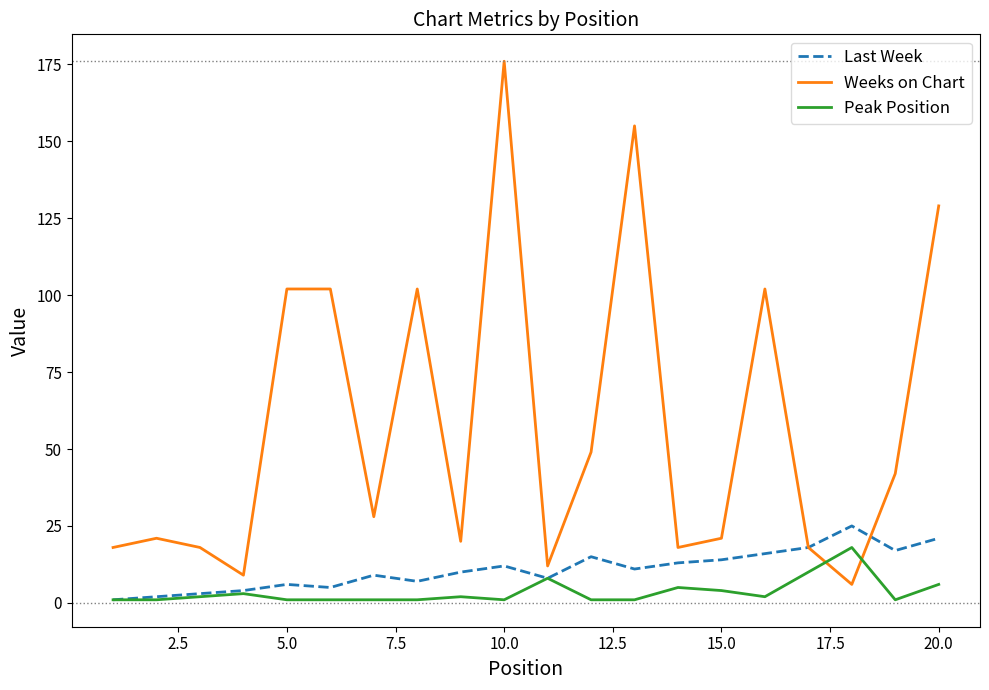

What are all the series names shown in the legend?

Last Week, Weeks on Chart, Peak Position